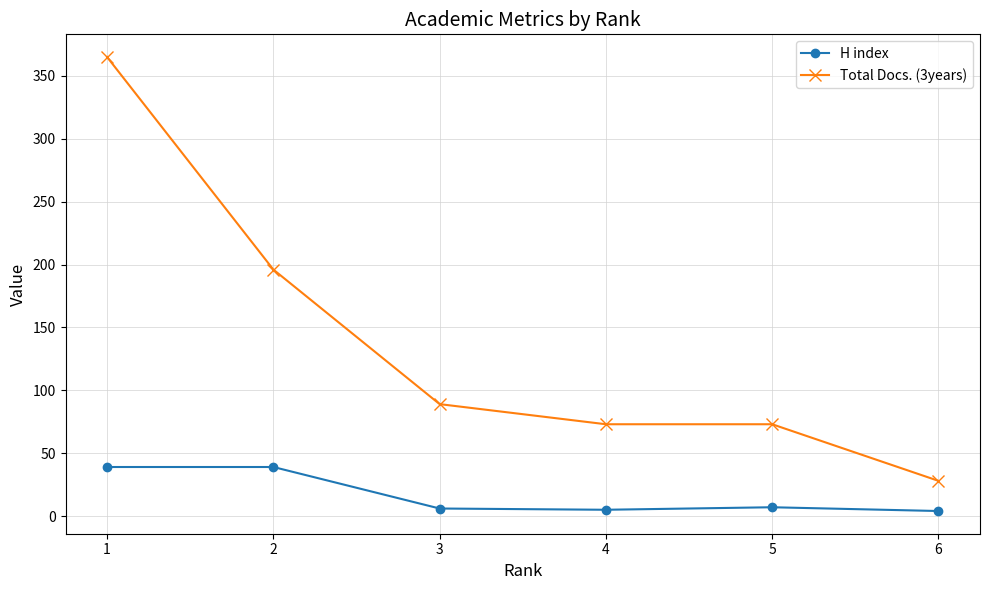

What is the greatest value displayed?

365